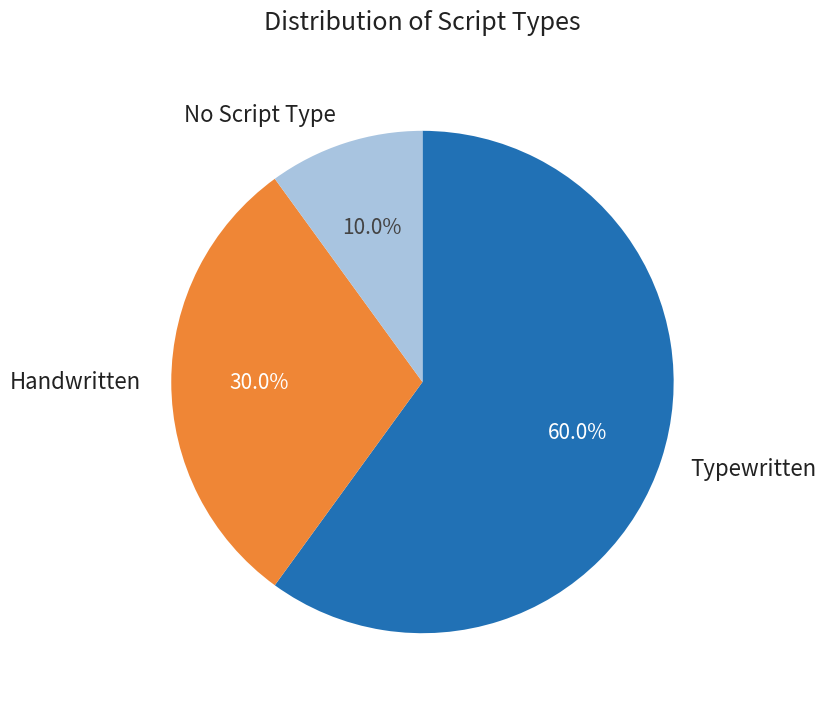

To the nearest percent, what is the average slice percentage?

33%